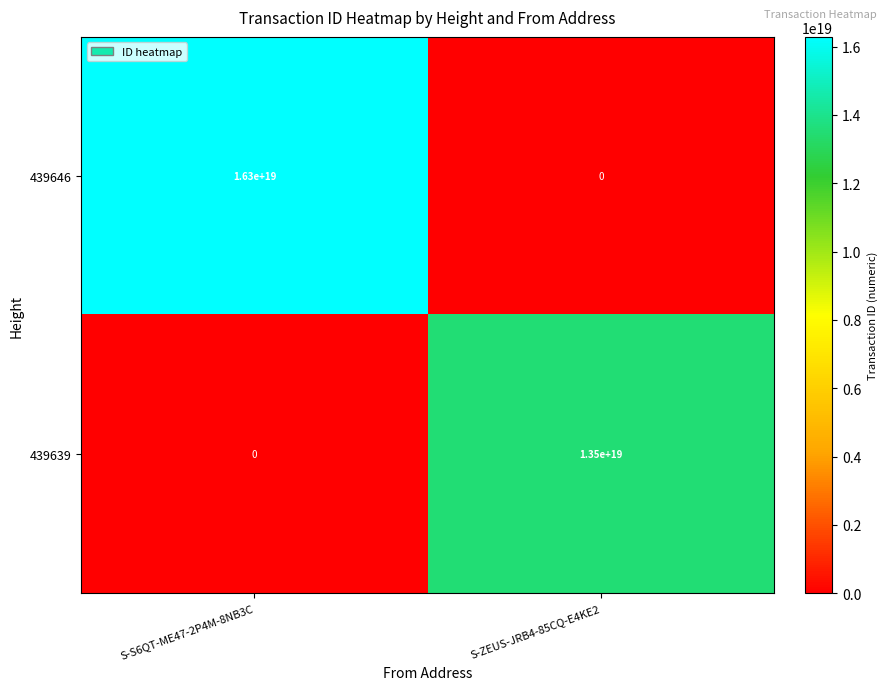

Which series has the largest total across all categories?

439646